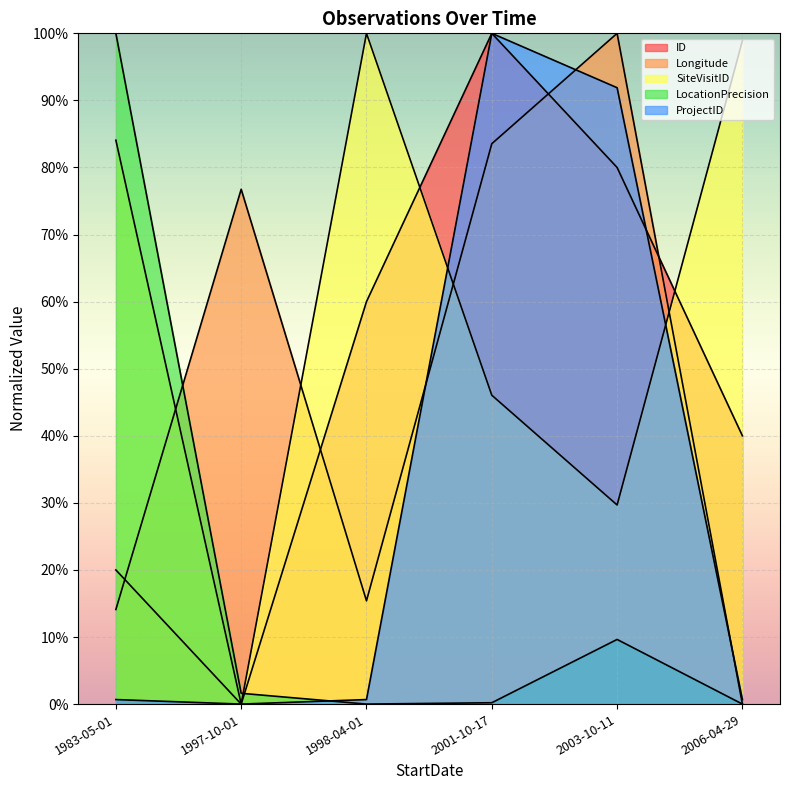

List the series in order of their peak value, lowest first.

ID, Longitude, SiteVisitID, LocationPrecision, ProjectID